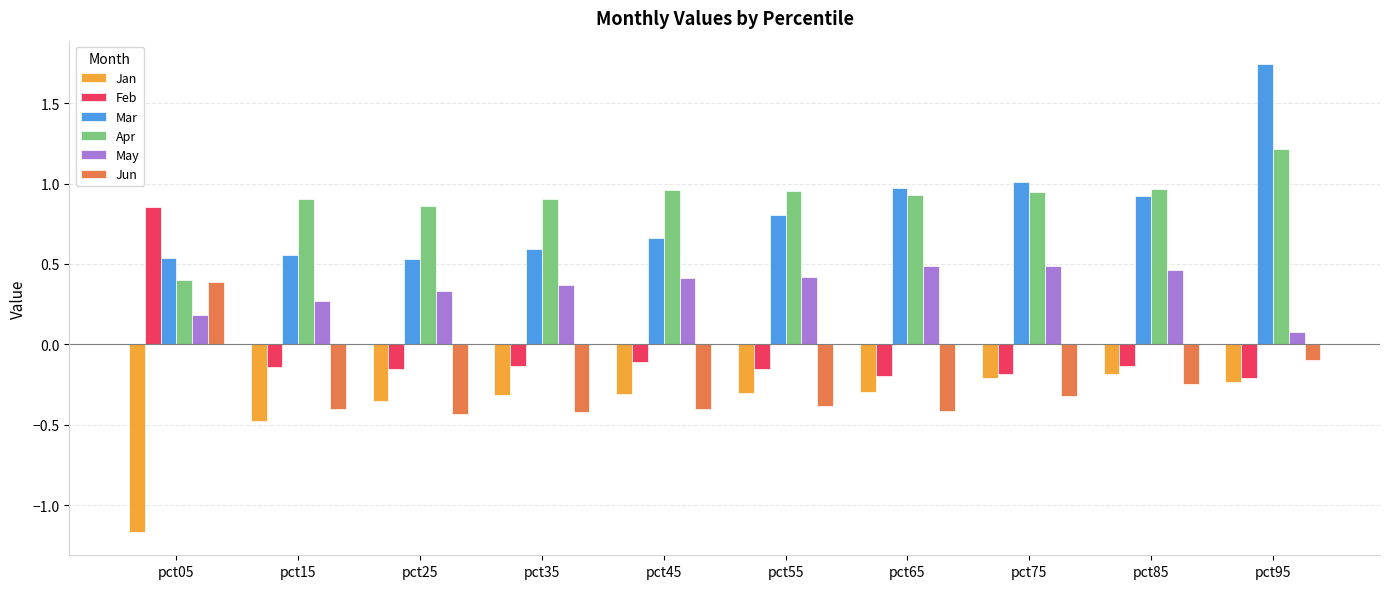

List the series in order of their peak value, highest first.

Mar, Apr, Feb, May, Jun, Jan